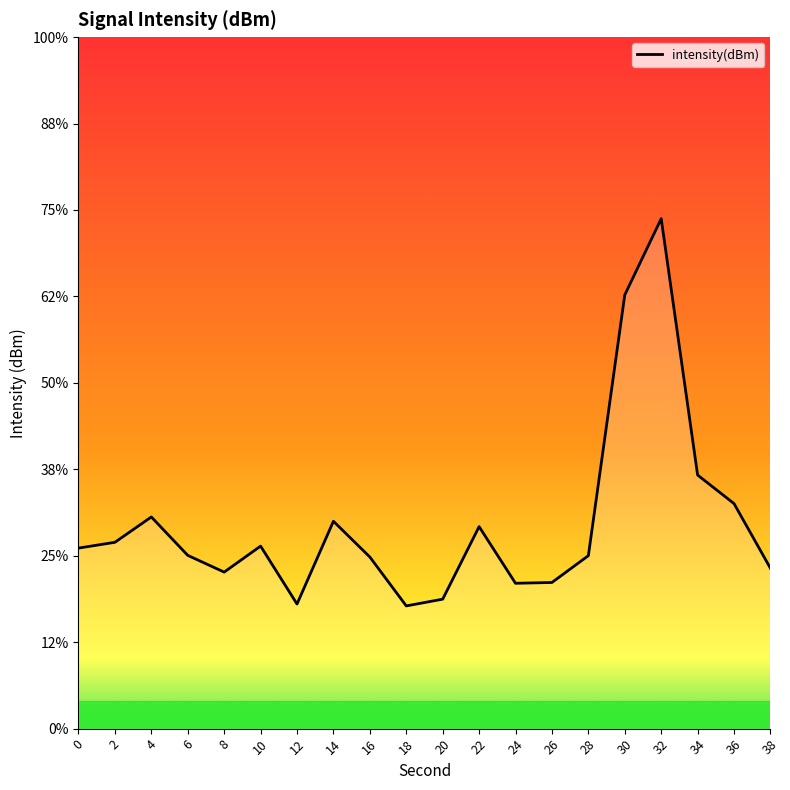

How many interior local valleys (lower than both neighbors) does the data have?

4